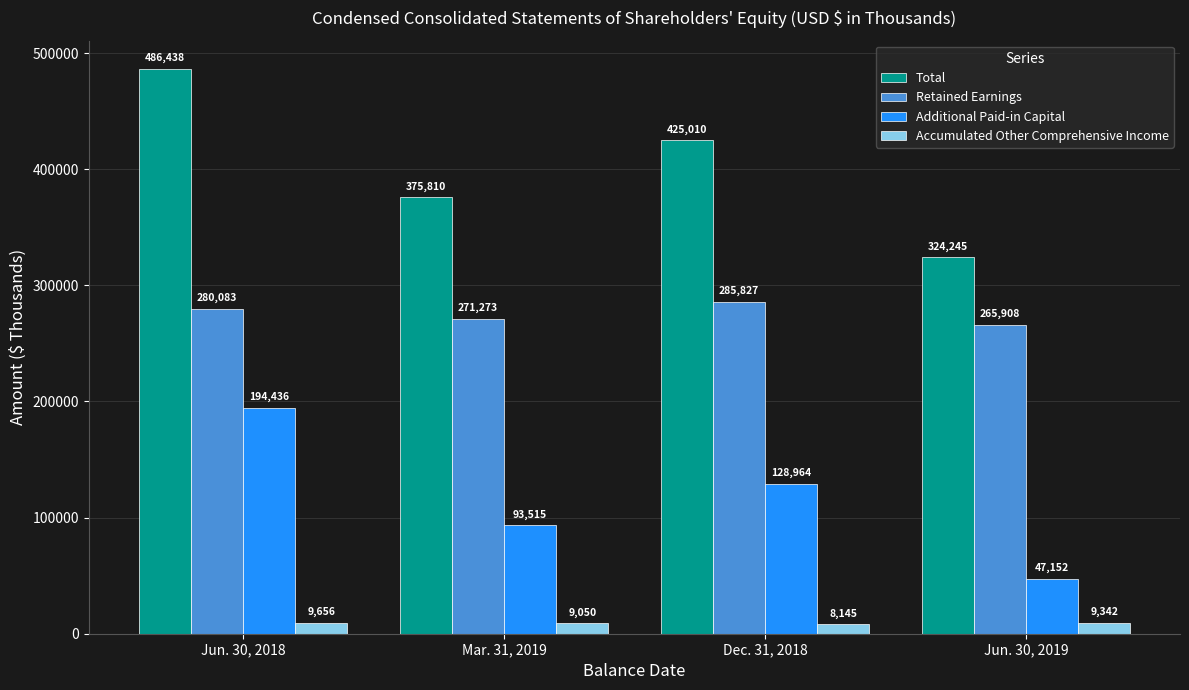

Reading left to right, list all the values displayed in this chart.

Total: 486438	375810	425010	324245
Retained Earnings: 280083	271273	285827	265908
Additional Paid-in Capital: 194436	93515	128964	47152
Accumulated Other Comprehensive Income: 9656	9050	8145	9342